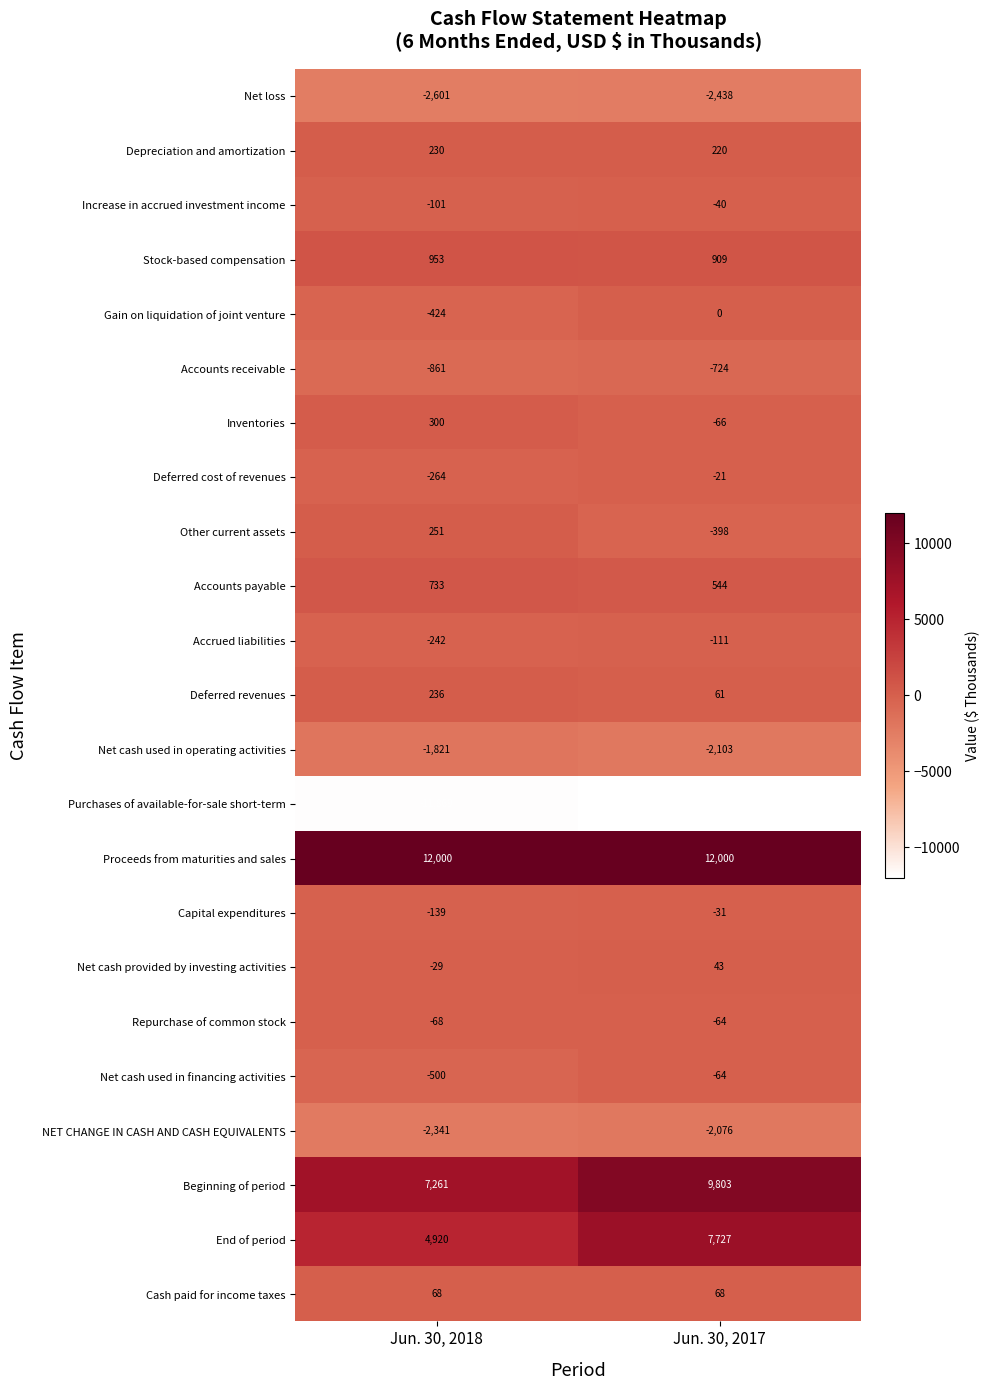

Between Jun. 30, 2018 and Jun. 30, 2017, which series saw the biggest shift?

End of period